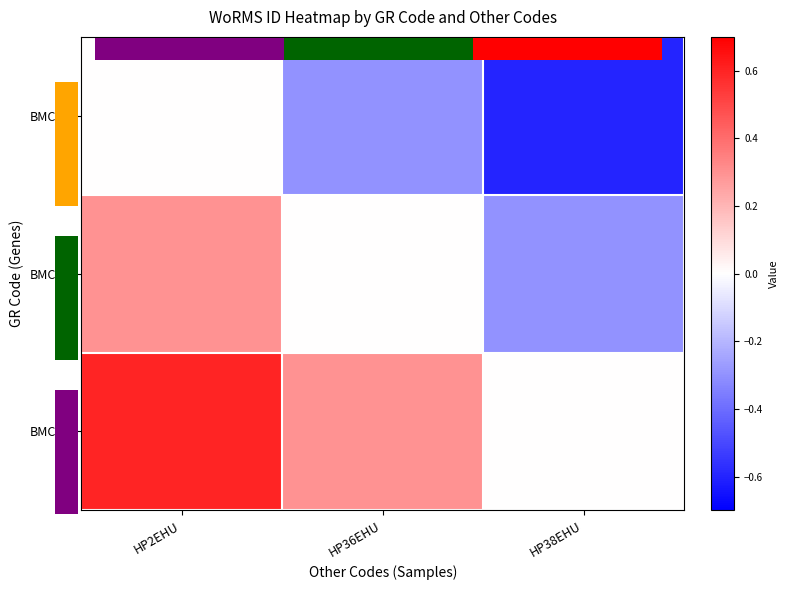

List the series in order of their overall mean, lowest first.

BMCC4, BMCC7, BMCC8